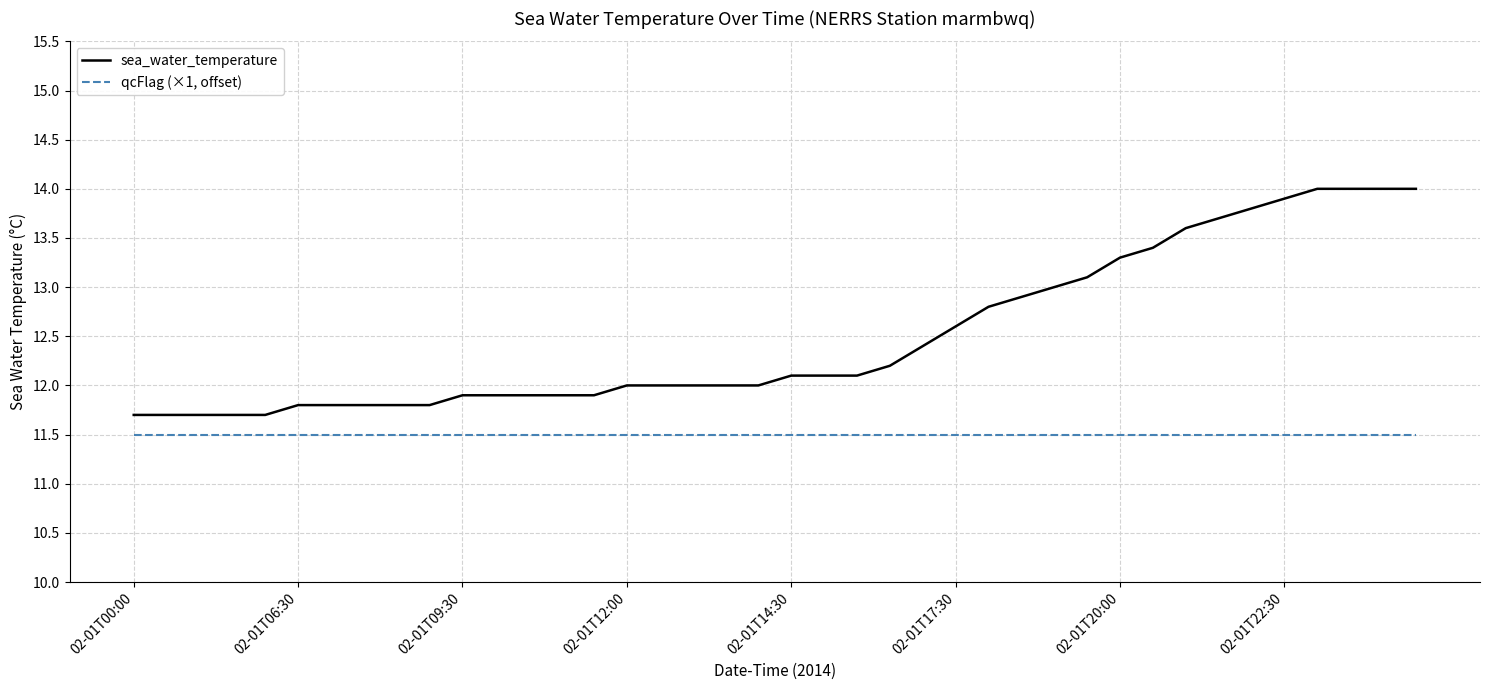

What are all the series names shown in the legend?

sea_water_temperature, qcFlag (×1, offset)